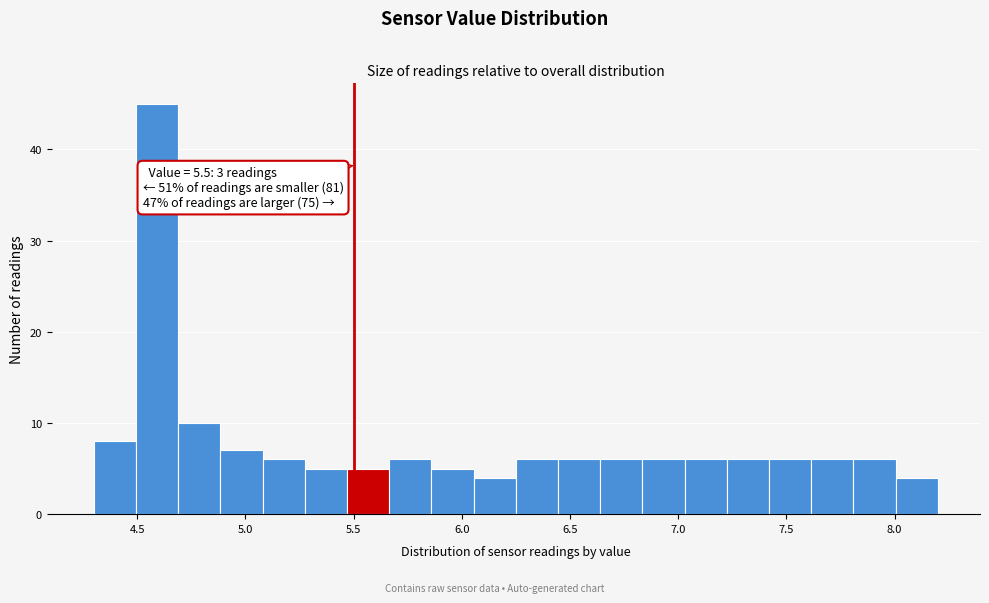

Read against the x-axis, roughly where is the centre of the tallest bar?

4.60